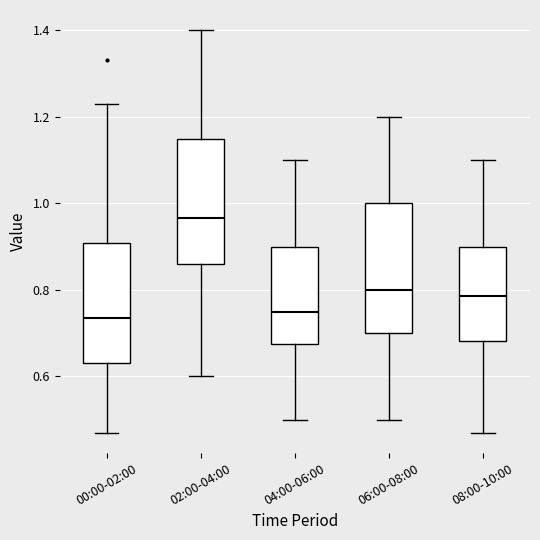

Where does the upper whisker of the box for 06:00-08:00 end on the y-axis? The values are not printed on the chart, so give them approximately, as read against the axis.

1.20